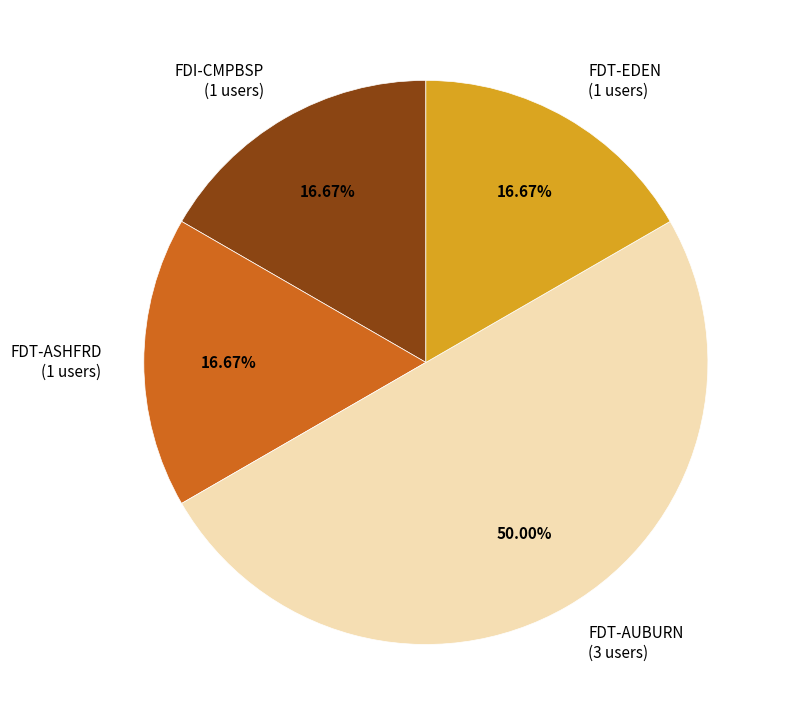

Is the sum of FDT-ASHFRD and FDI-CMPBSP greater than half?

No